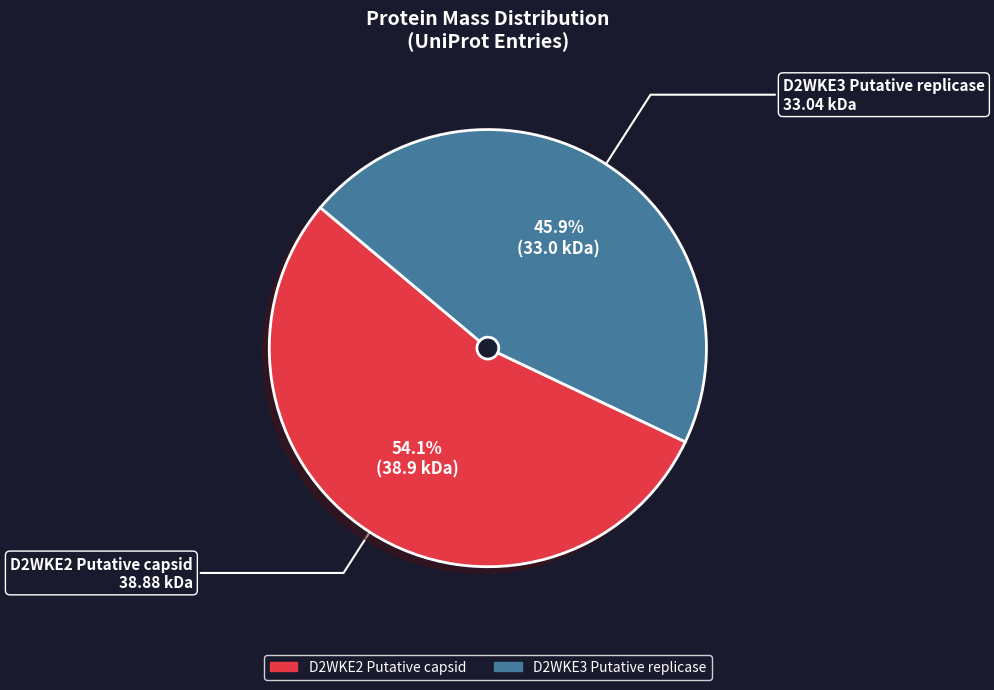

What is the ratio of the value at D2WKE3 Putative replicase to the value at D2WKE2 Putative capsid?

0.8